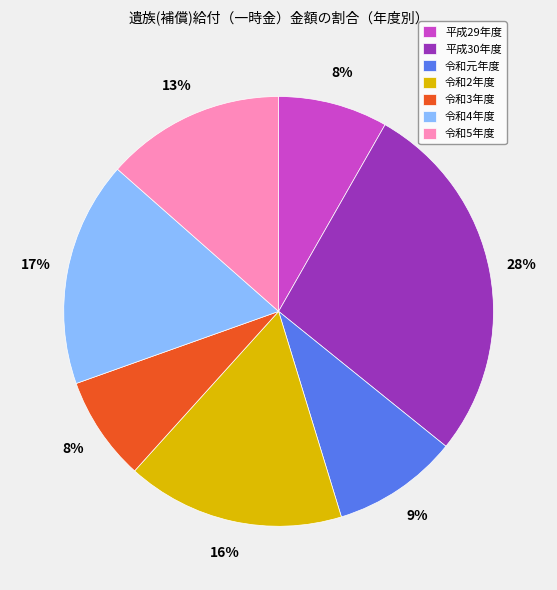

Is there a majority slice in this chart?

No